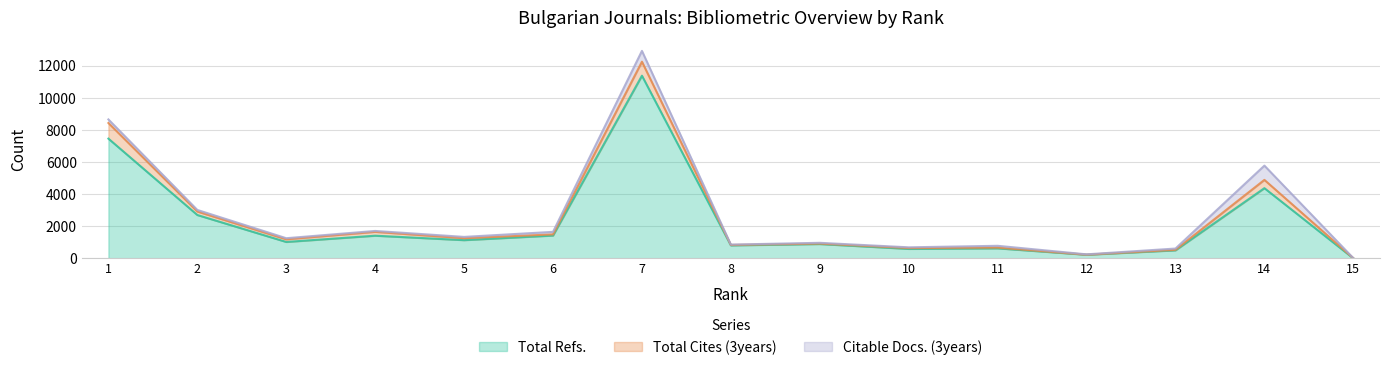

Reading left to right, list all the values displayed in this chart.

Total Refs.: 7462	2701	1021	1411	1134	1421	11385	808	892	589	623	224	499	4374	0
Total Cites (3years): 975	217	164	240	120	71	873	26	27	51	46	5	33	516	8
Citable Docs. (3years): 222	98	69	56	82	158	674	23	48	46	112	20	78	889	4